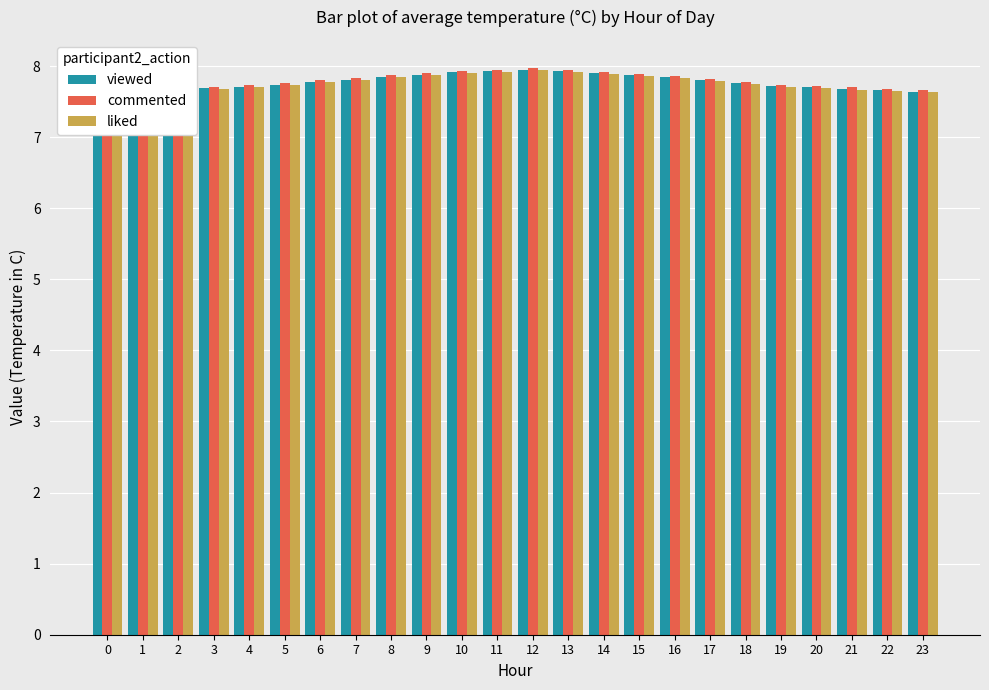

What is the minimum value for viewed?

7.6